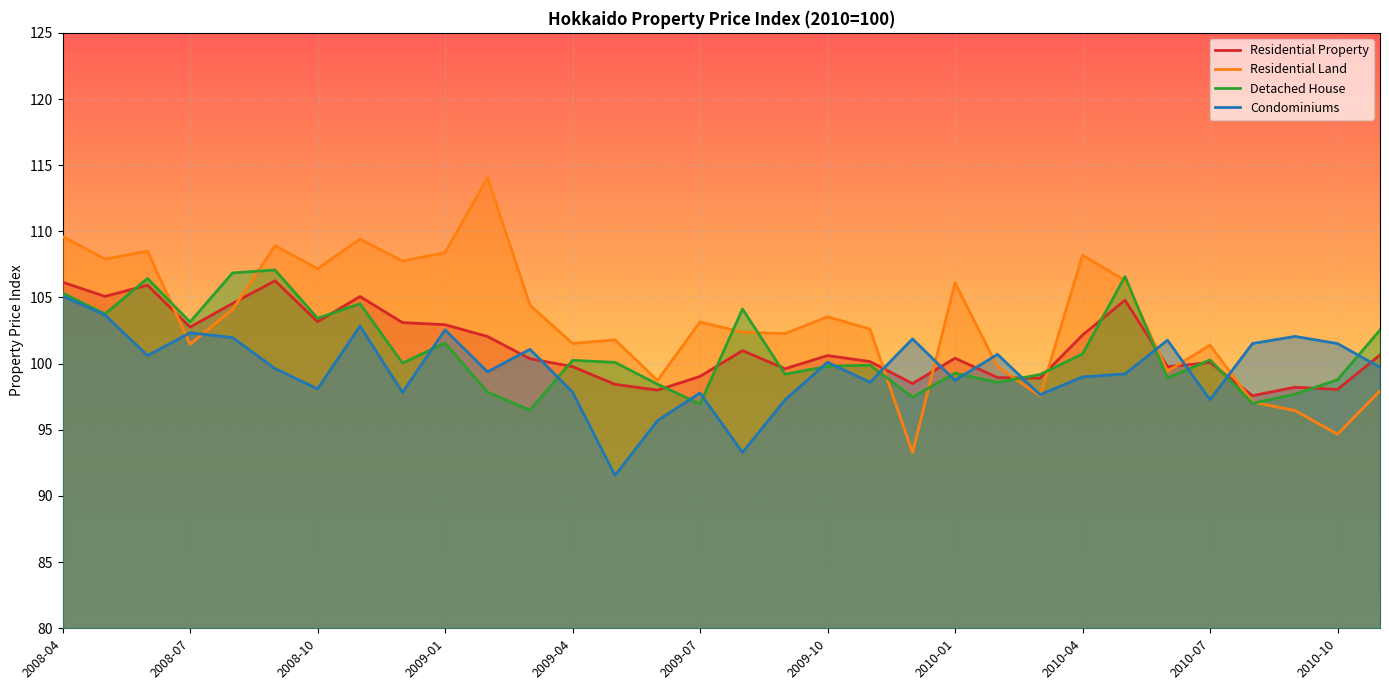

Between 2008-06 and 2009-05, which series saw the biggest shift?

Condominiums